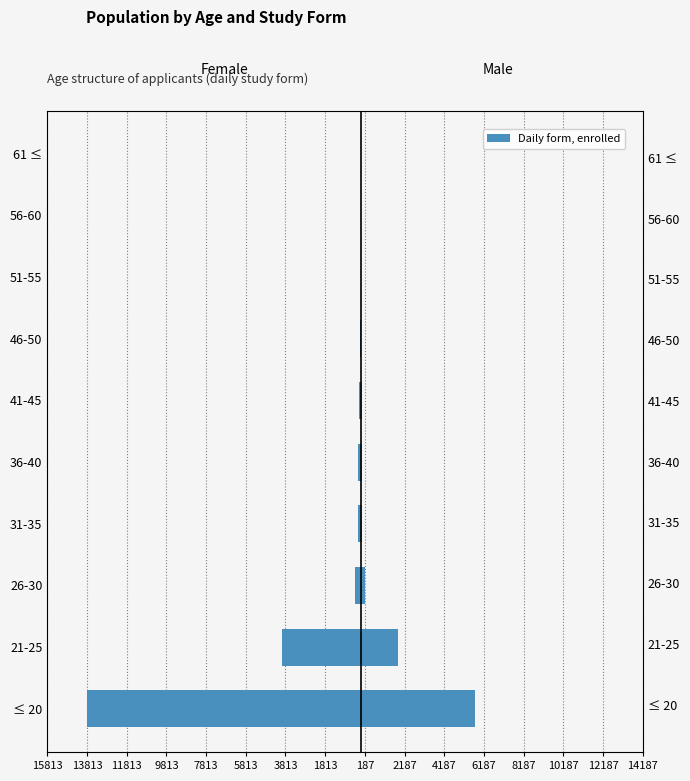

True or false: Male has a value of 1207 at 21-25.

False